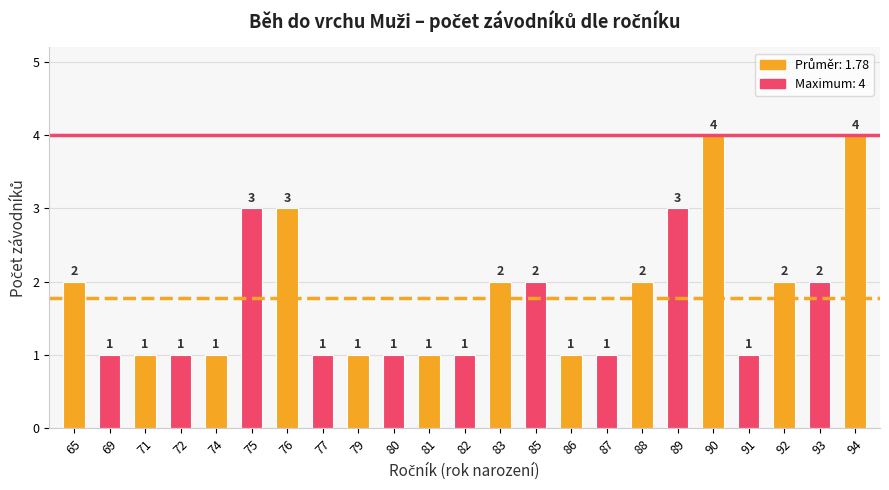

What is the value of the 15th bar from the left?

1